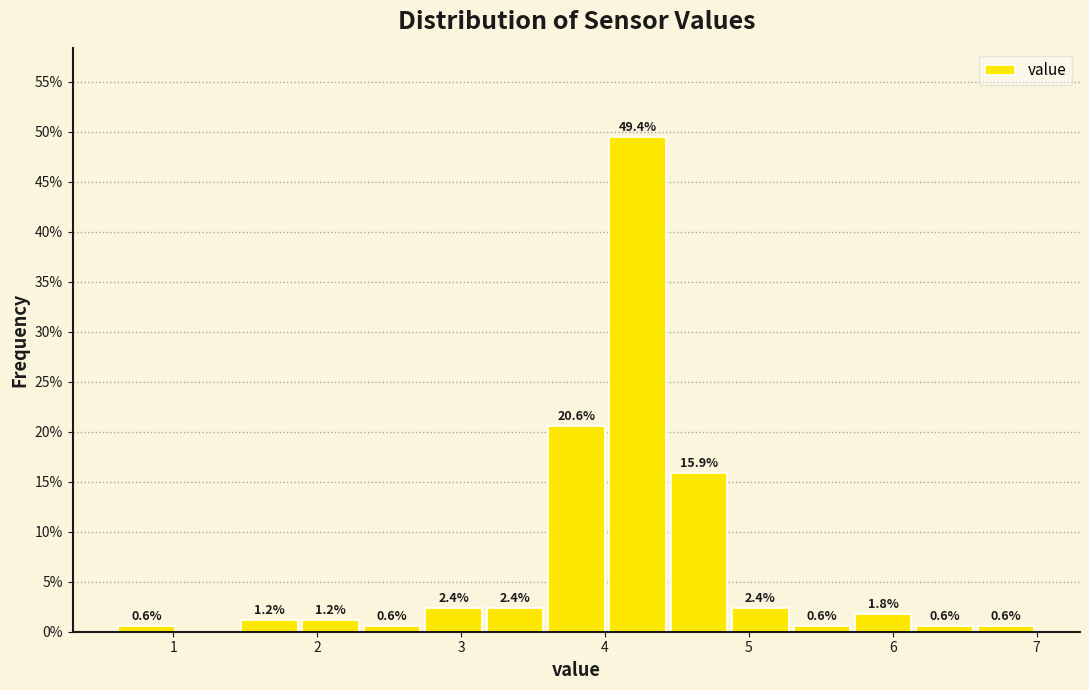

Which range on the x-axis has the tallest bar?

4.0 to 4.4